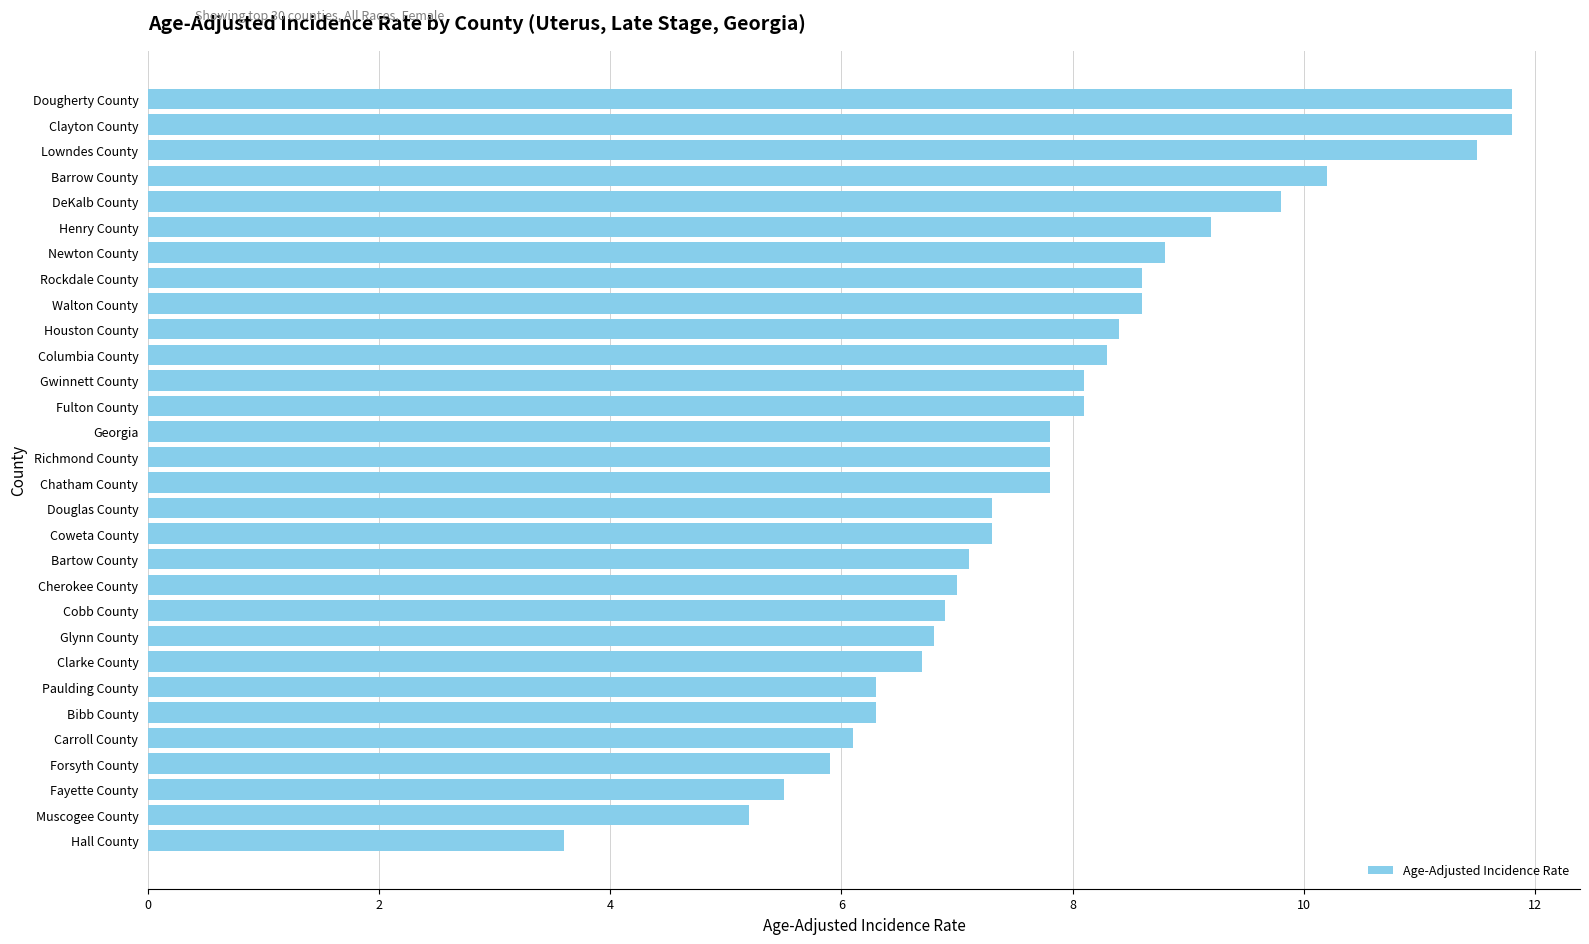

Which has a higher value, Richmond County or Bibb County?

Richmond County